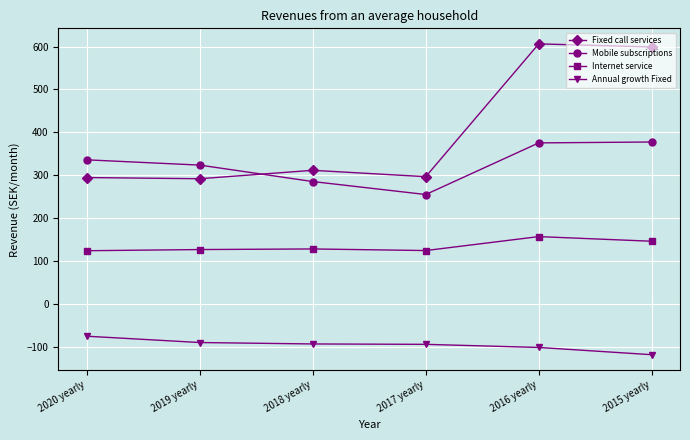

What is the difference between the highest and lowest values at 2017 yearly?

391.1